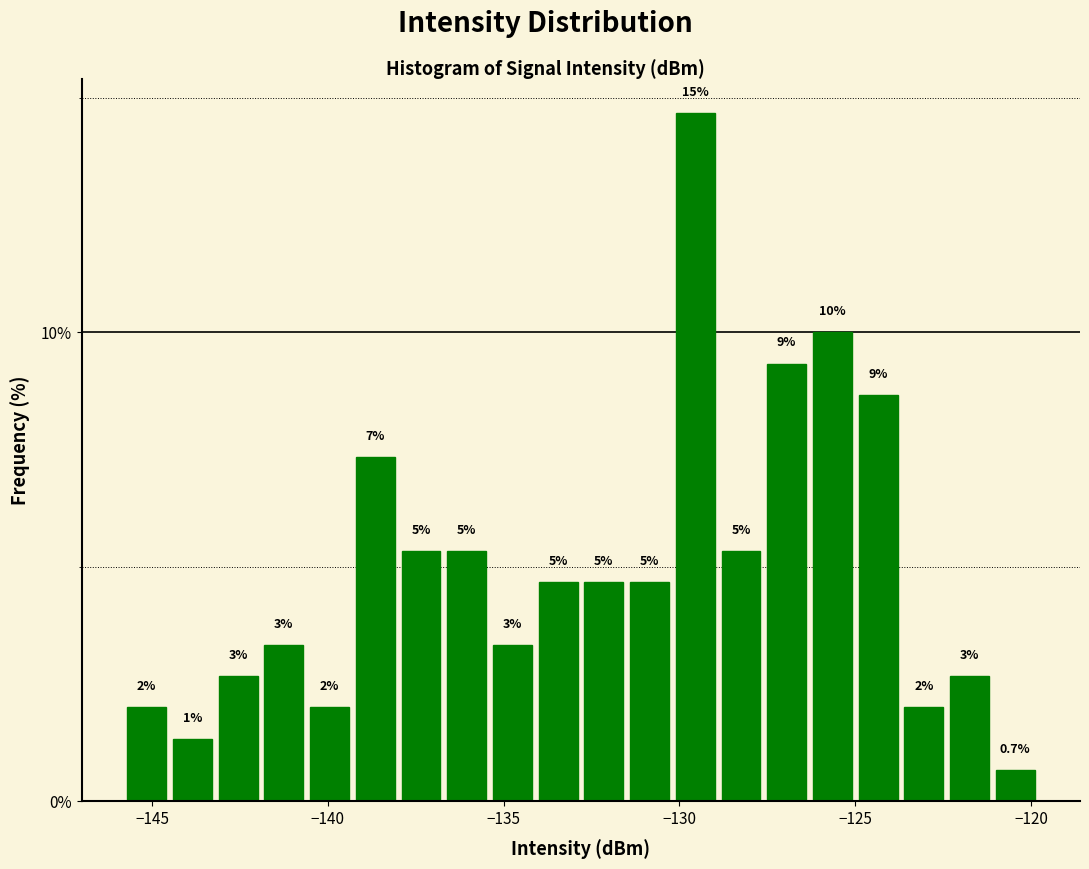

Read against the x-axis, roughly where is the centre of the tallest bar?

-129.5